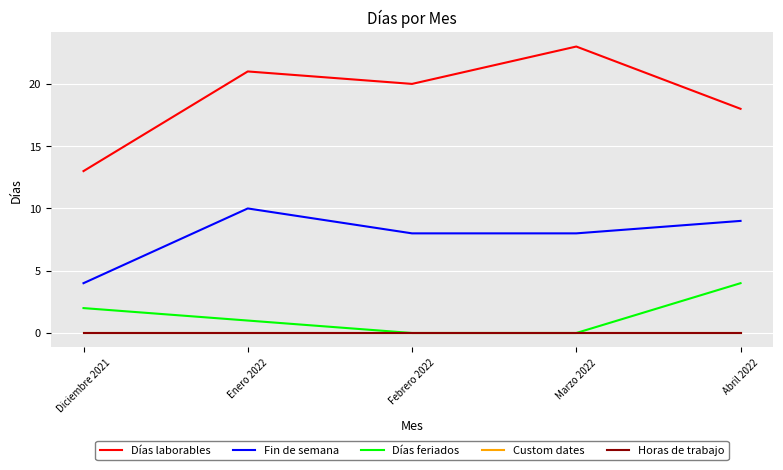

List the series in order of their peak value, lowest first.

Custom dates, Horas de trabajo, Días feriados, Fin de semana, Días laborables